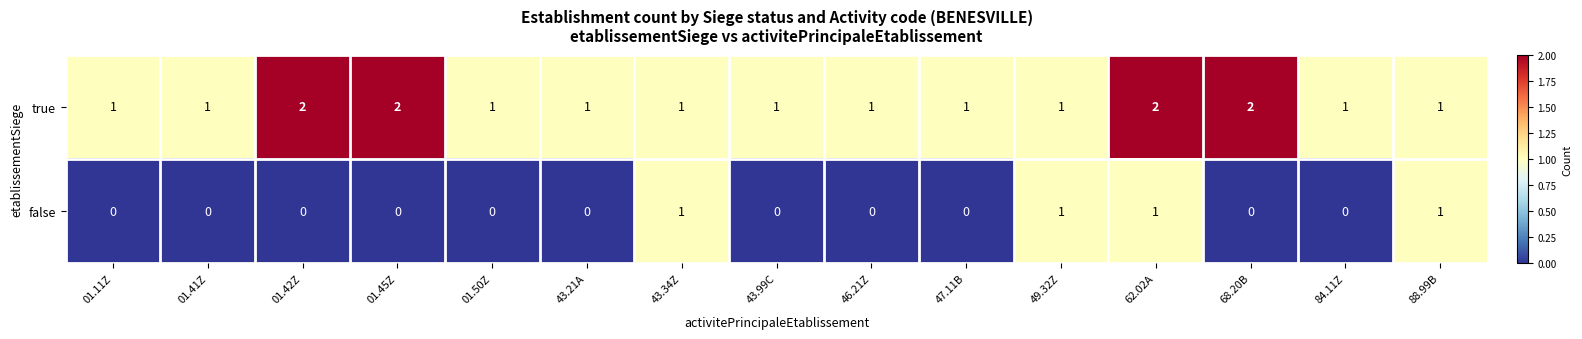

Reading left to right, transcribe all the data shown in this chart.

true: 1	1	2	2	1	1	1	1	1	1	1	2	2	1	1
false: 0	0	0	0	0	0	1	0	0	0	1	1	0	0	1